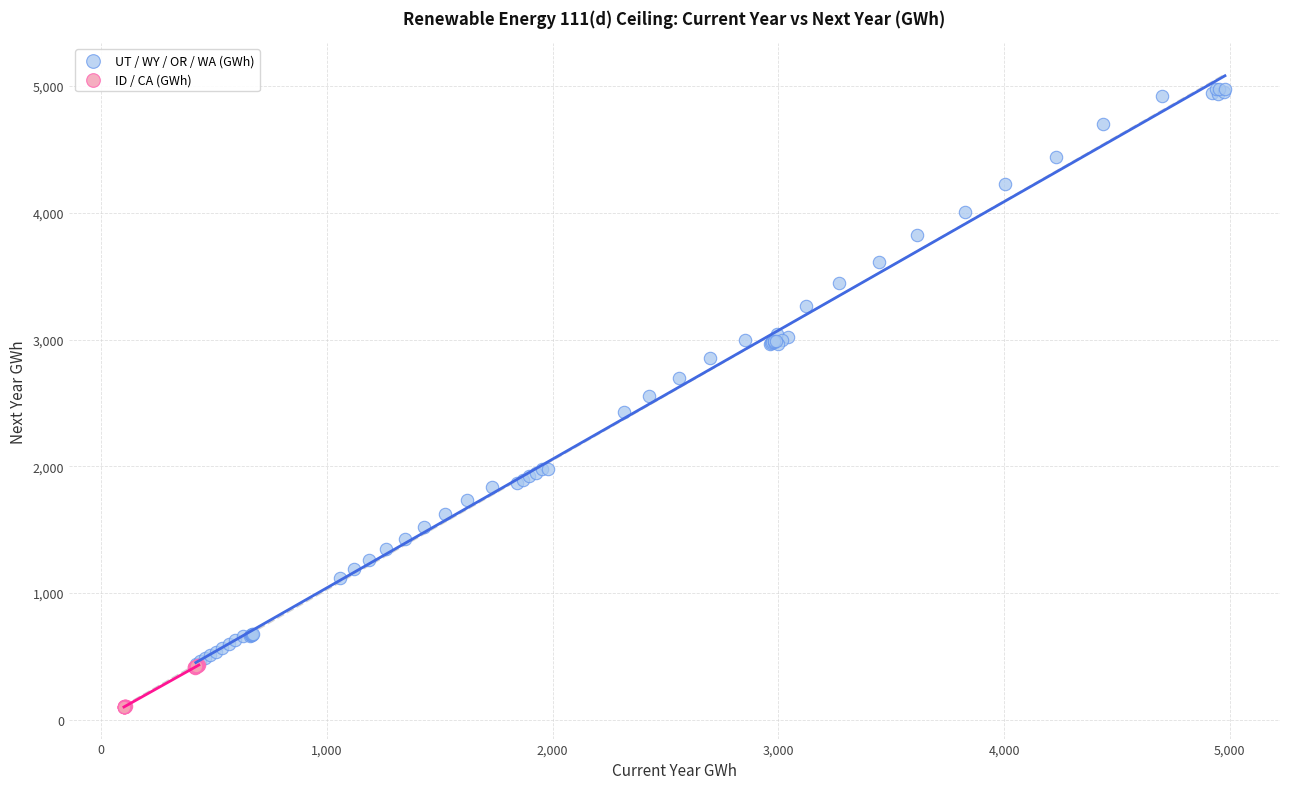

Which series reaches the minimum Y coordinate?

ID / CA (GWh)